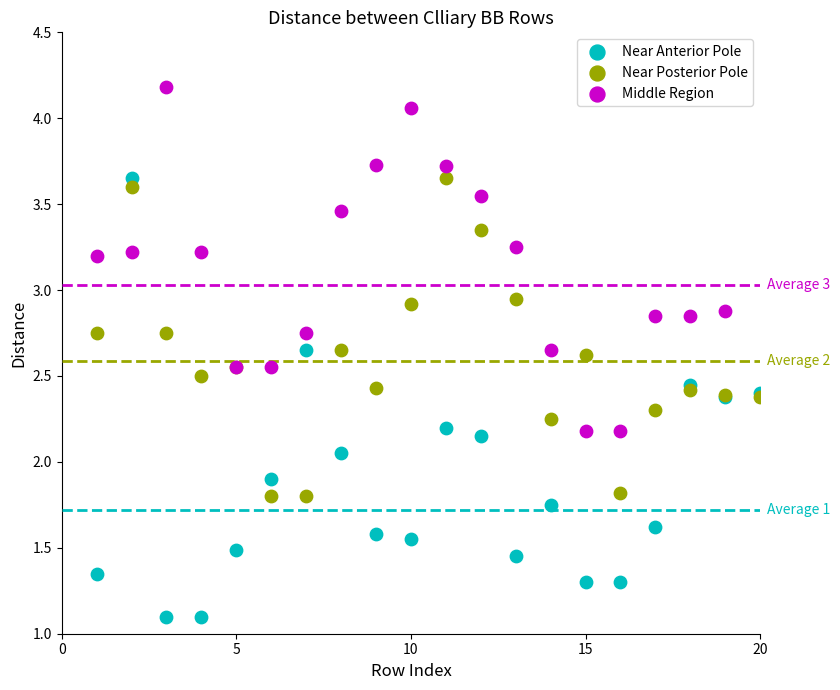

What are all the series names shown in the legend?

Near Anterior Pole, Near Posterior Pole, Middle Region